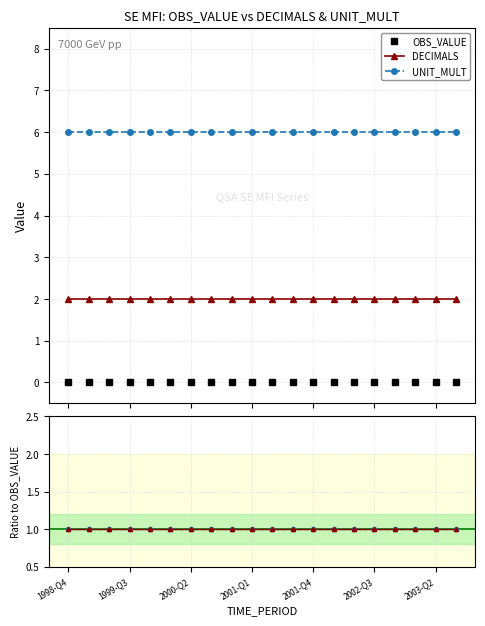

True or false: DECIMALS has more than 0 interior local peaks.

False